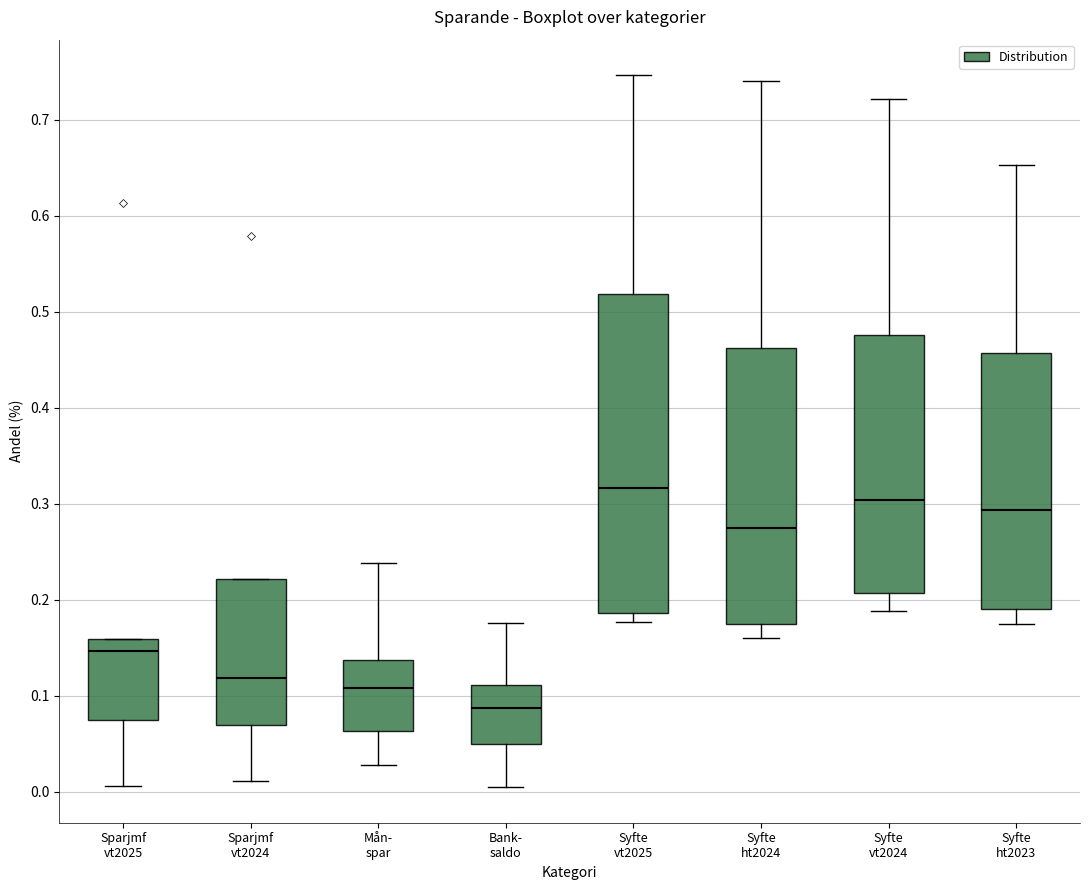

Reading left to right, read every box against the y-axis: the position of its median line, the range the box covers, and the ends of its whiskers. The values are not printed on the chart, so give them approximately, as read against the axis.

Sparjmf vt2025: median 0.15, box 0.07 to 0.16, whiskers 0.01 to 0.16
Sparjmf vt2024: median 0.12, box 0.07 to 0.22, whiskers 0.01 to 0.22
Mån- spar: median 0.11, box 0.06 to 0.14, whiskers 0.03 to 0.24
Bank- saldo: median 0.09, box 0.05 to 0.11, whiskers 0.00 to 0.18
Syfte vt2025: median 0.32, box 0.19 to 0.52, whiskers 0.18 to 0.75
Syfte ht2024: median 0.28, box 0.18 to 0.46, whiskers 0.16 to 0.74
Syfte vt2024: median 0.30, box 0.21 to 0.48, whiskers 0.19 to 0.72
Syfte ht2023: median 0.29, box 0.19 to 0.46, whiskers 0.17 to 0.65